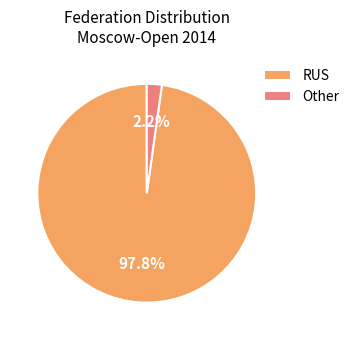

Between Other and RUS, which is larger?

RUS